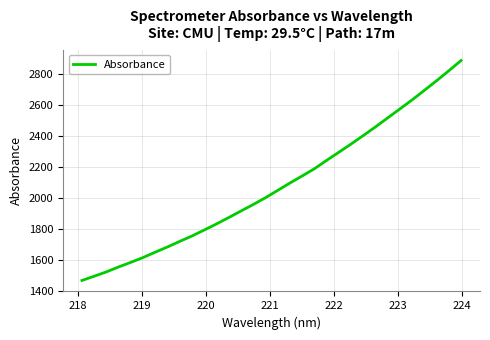

What is the greatest value displayed?

2885.4